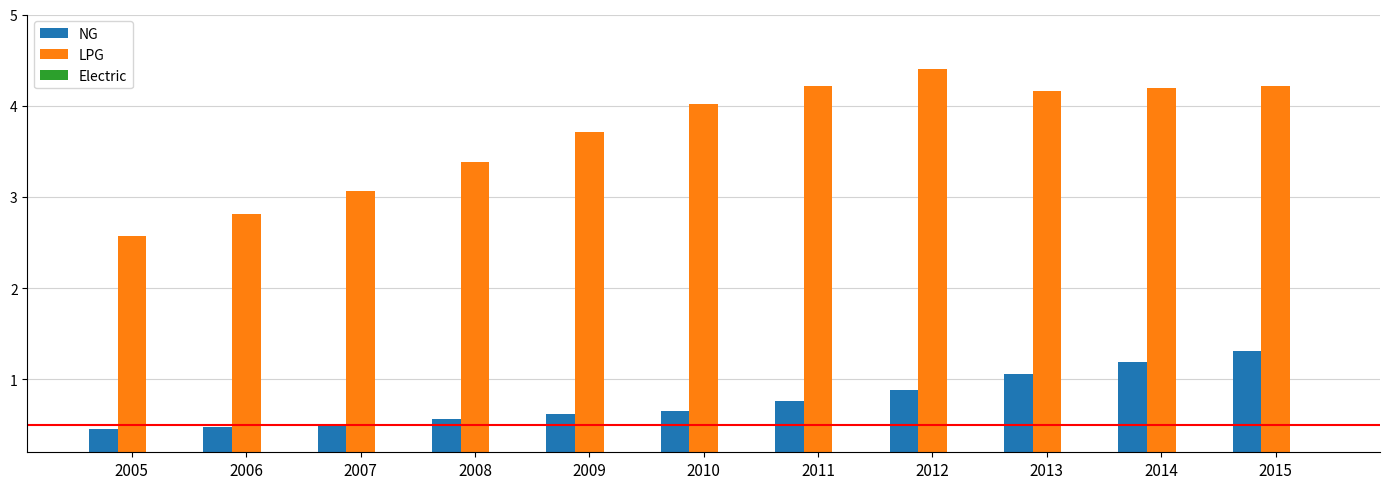

What is the minimum value for LPG?

2.6